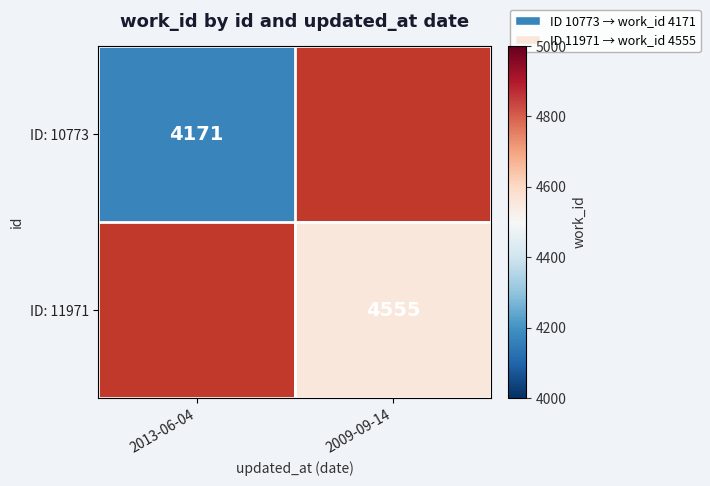

True or false: ID: 11971 has a value of 4555 at 2009-09-14.

True